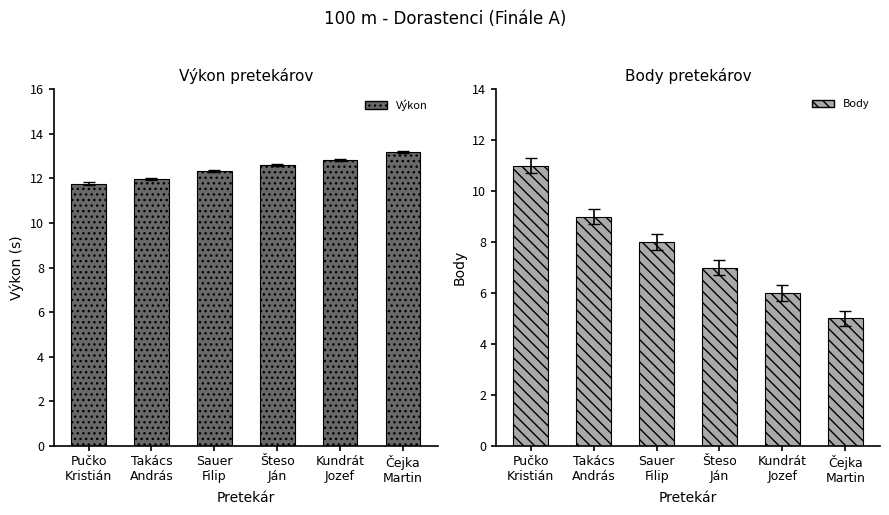

How many values in the Výkon series are below 12?

2